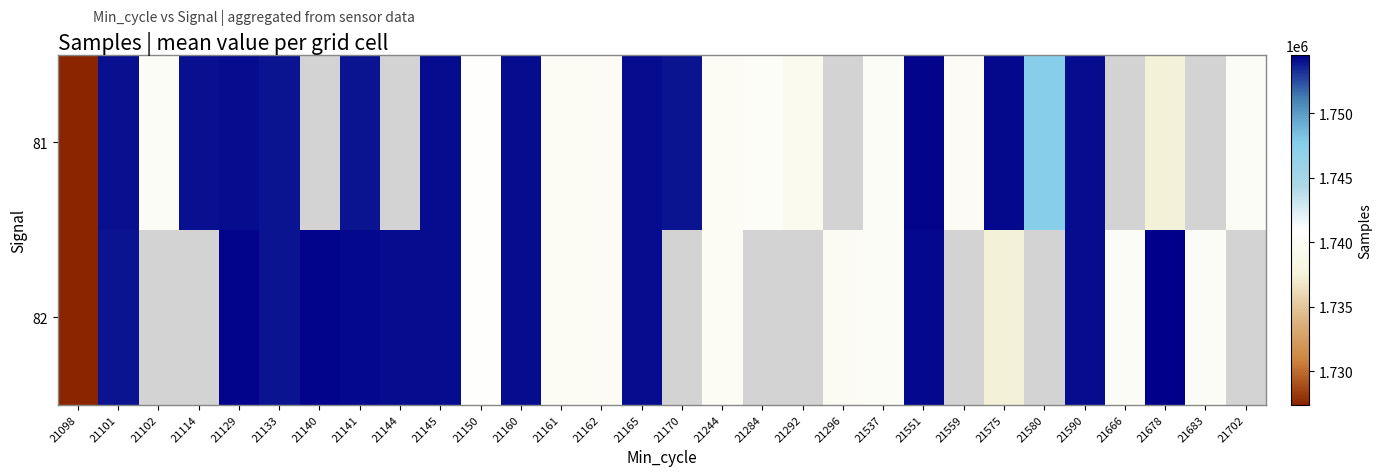

How many values in 82 are above zero?

22